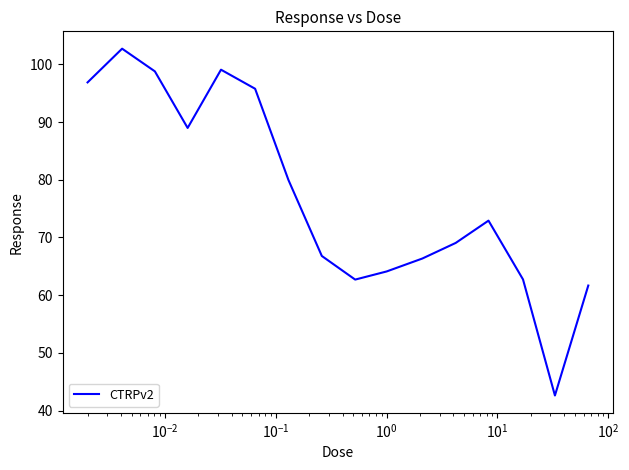

How many lines are shown in the chart?

1